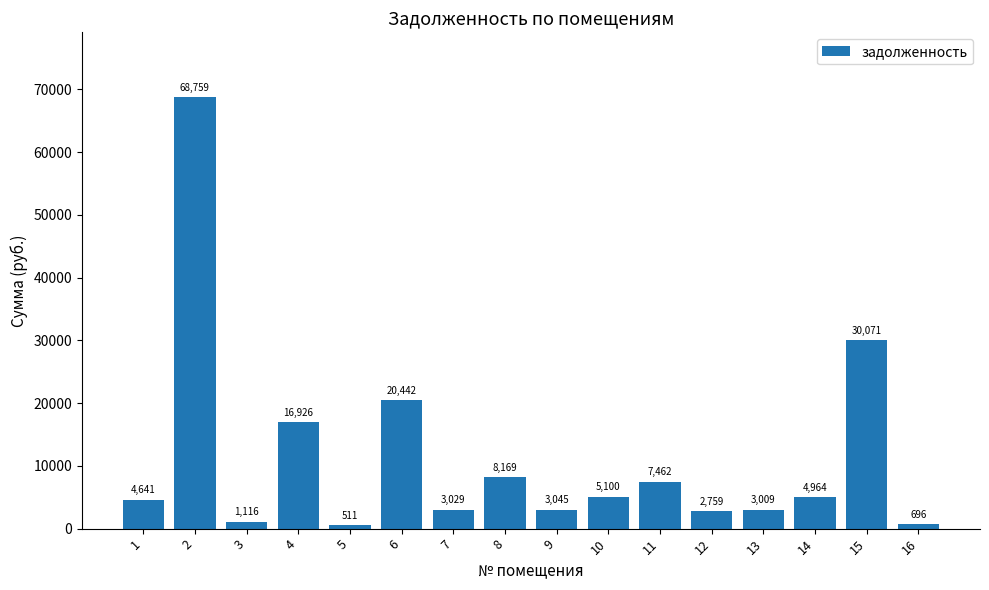

Where does the data first go above 4963?

2